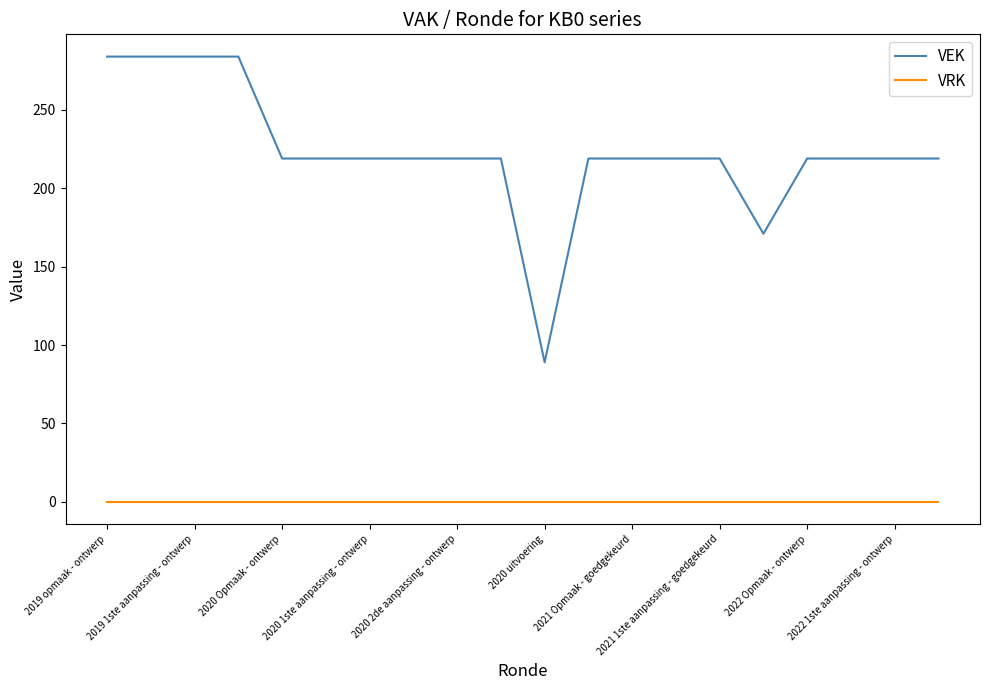

Which series has the largest total across all categories?

VEK